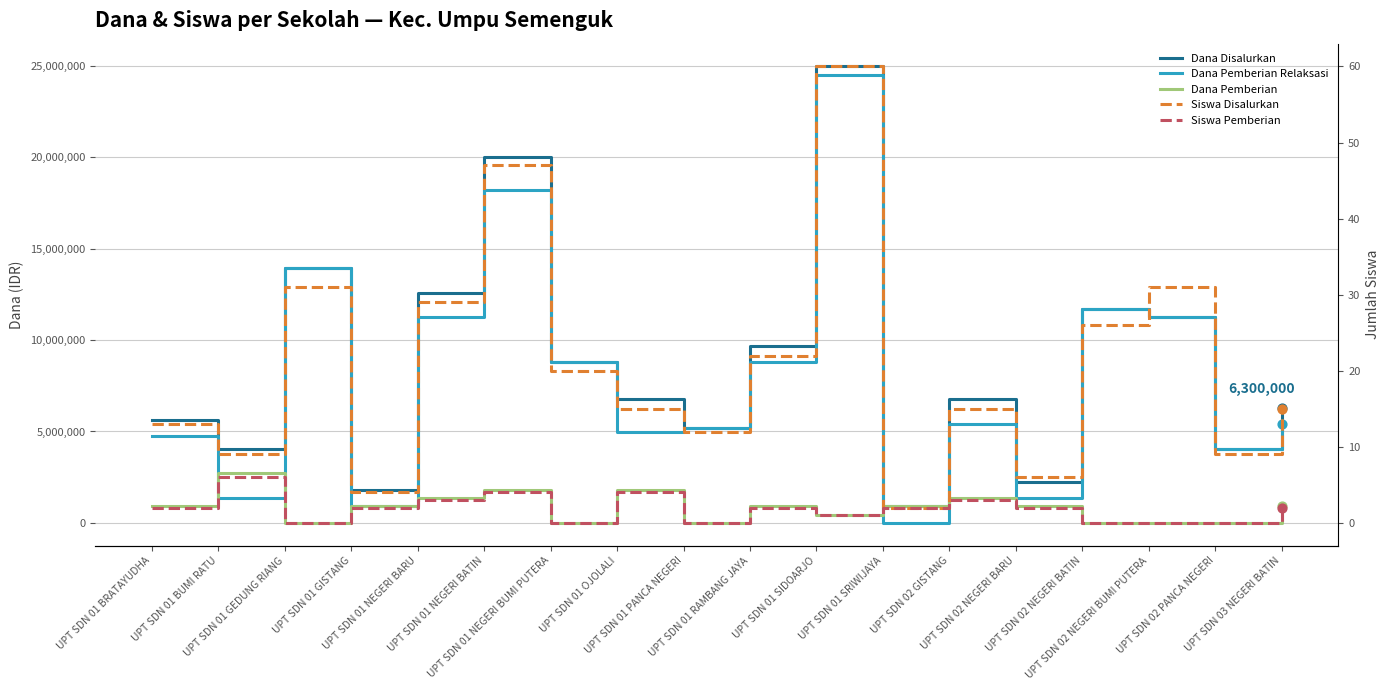

Which series has the largest total across all categories?

Dana Disalurkan